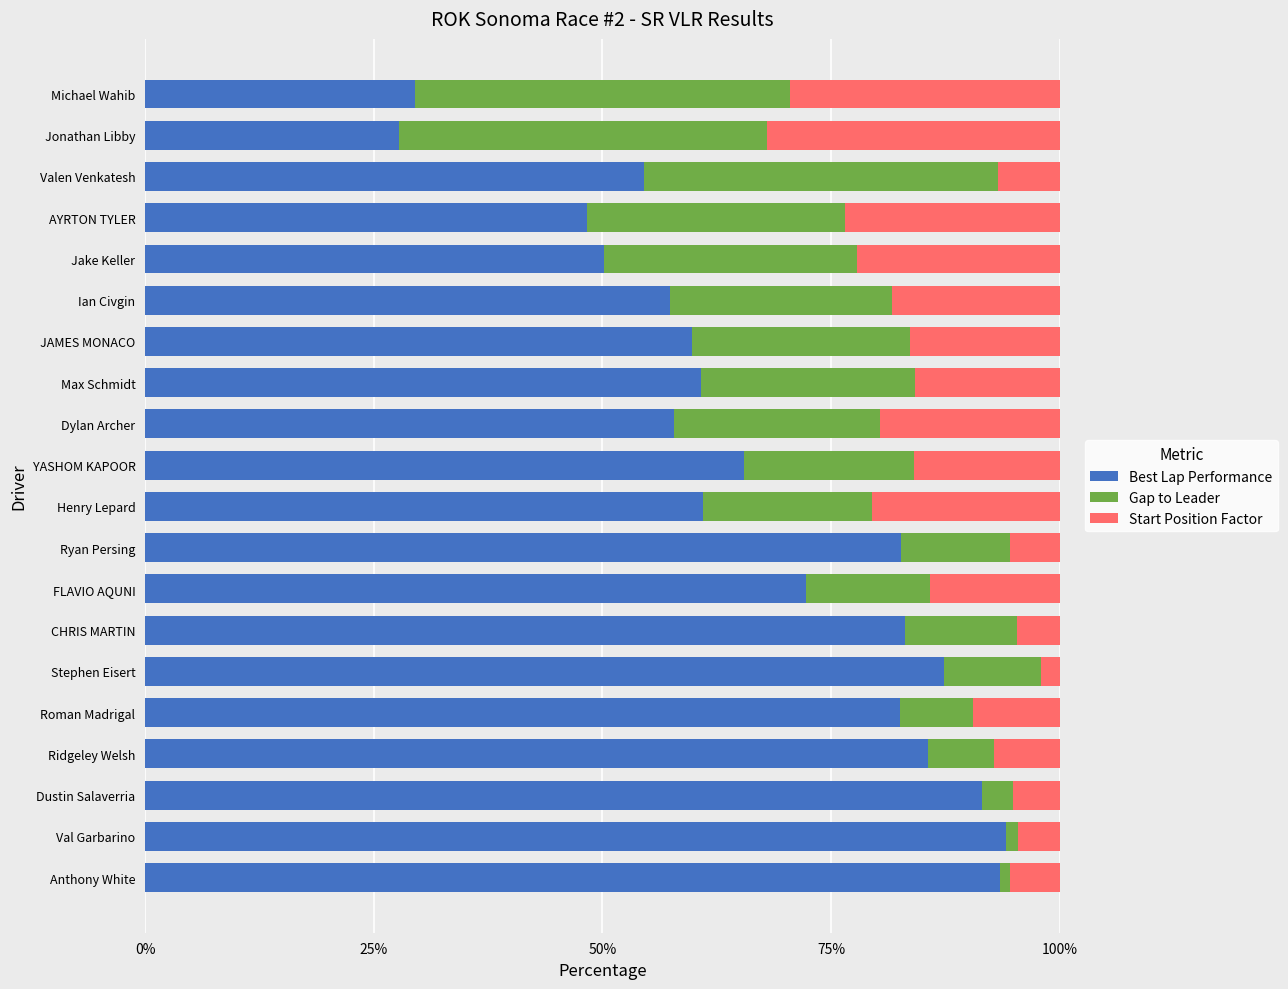

What is the maximum value for Best Lap Performance?

94.1